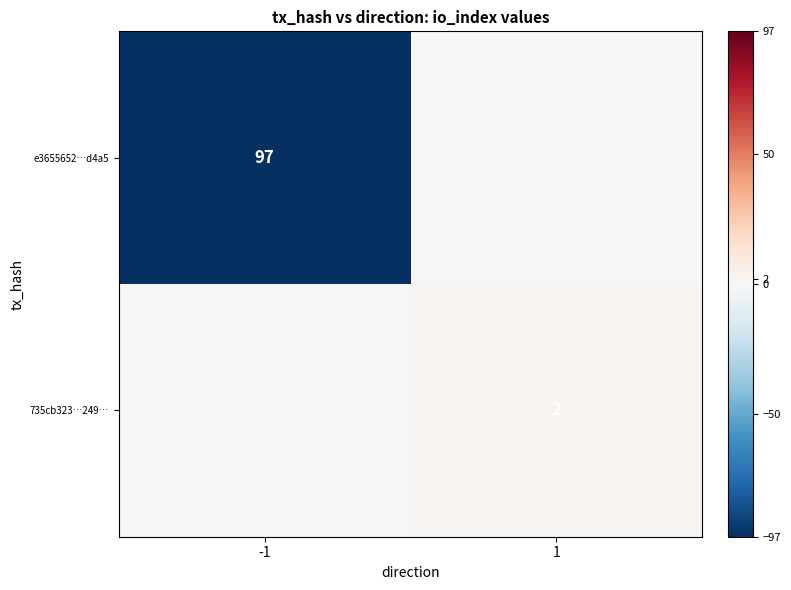

Is it true that e3655652…d4a5 equals 97 at -1?

True